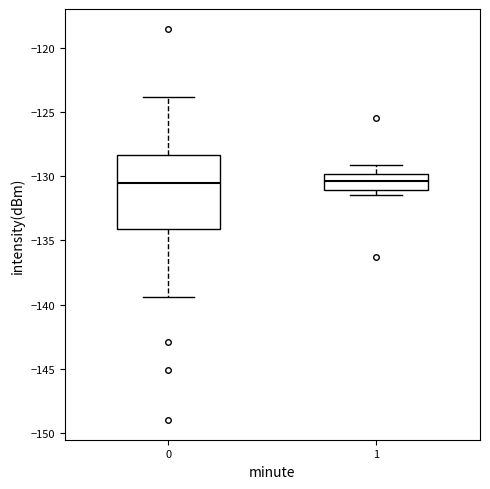

Reading left to right, transcribe this box plot: for each box, give where its median line is, the range the box spans, and where its two whiskers end, as read against the y-axis. The values are not printed on the chart, so give them approximately, as read against the axis.

0: median -130.5, box -134.0 to -128.5, whiskers -139.5 to -124.0
1: median -130.5, box -131.0 to -130.0, whiskers -131.5 to -129.0